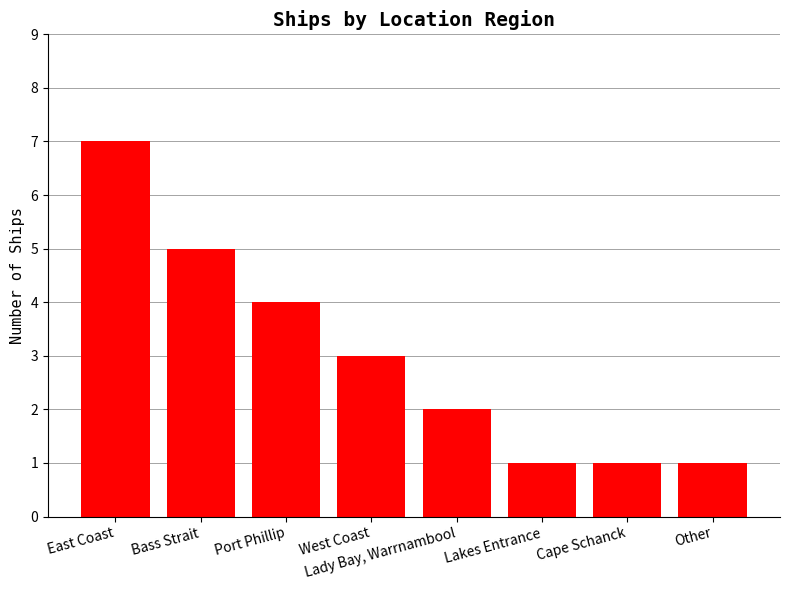

What is the average value?

3